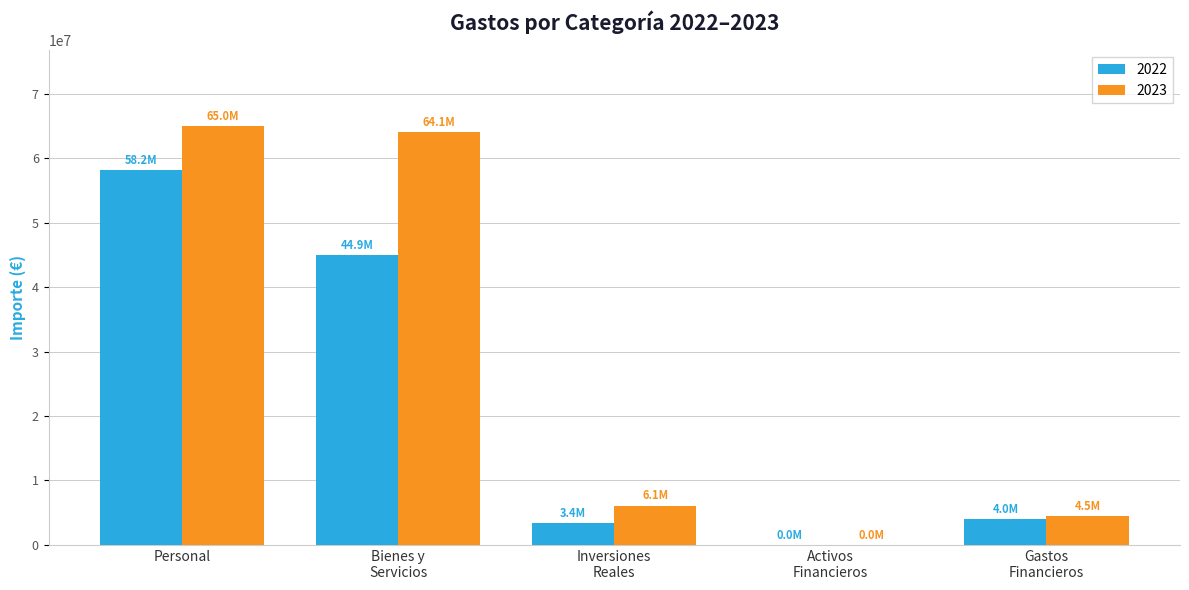

Are the bars horizontal?

No